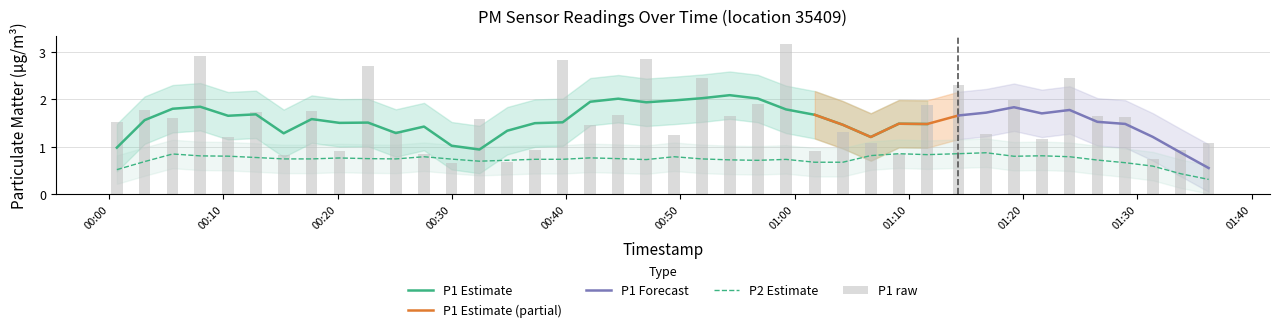

Are the bars horizontal?

No